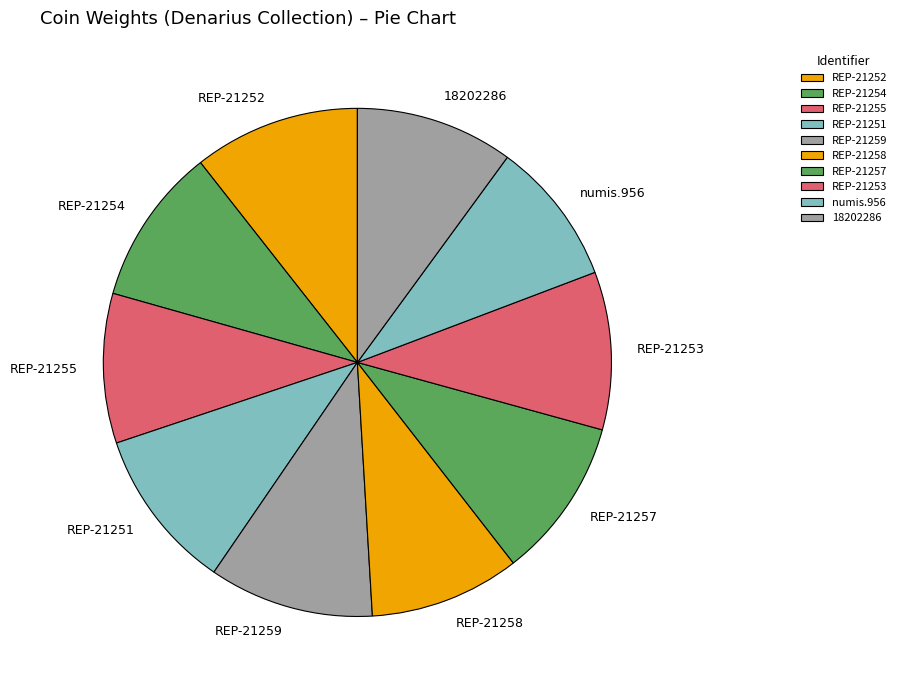

Approximately how many times larger is the value at REP-21259 compared to REP-21258?

1.1